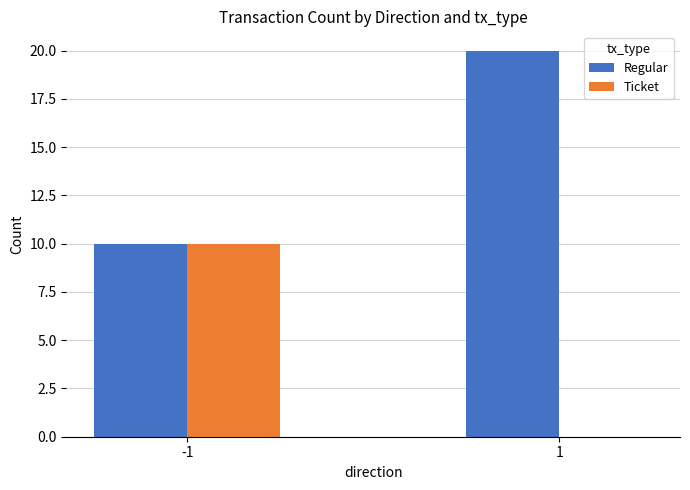

Reading left to right, list all the values displayed in this chart.

Regular: 10	20
Ticket: 10	0